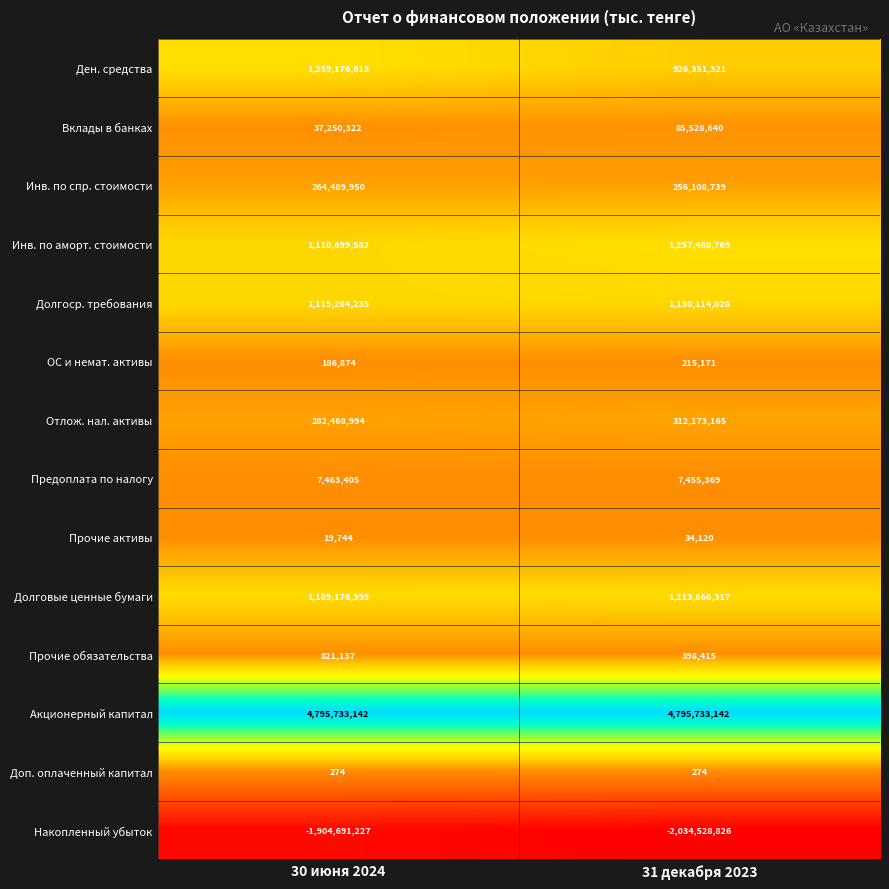

What is the greatest value displayed?

4795733142